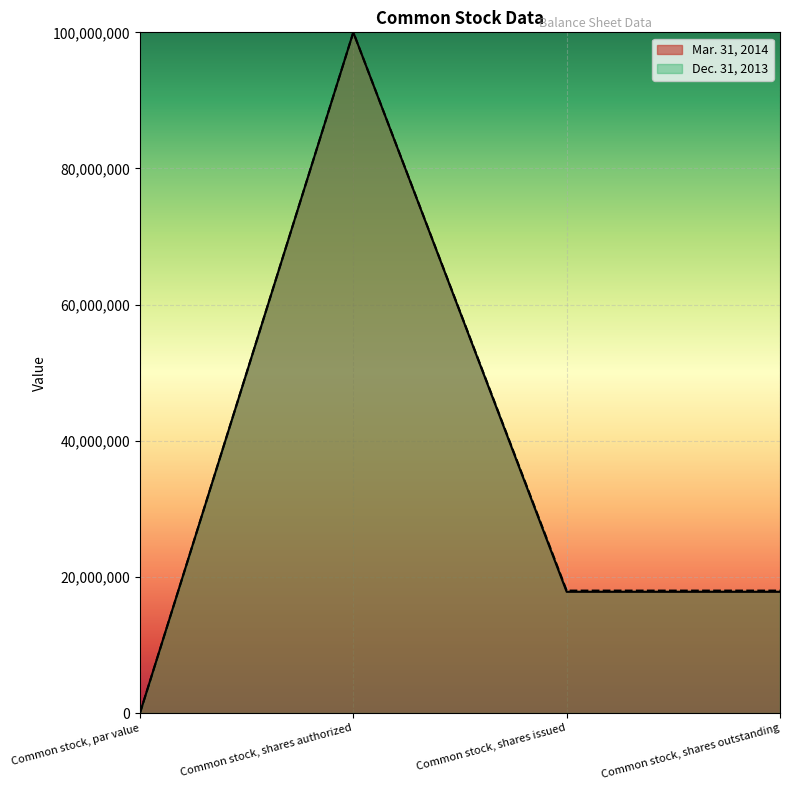

At which label does Mar. 31, 2014 reach its minimum?

Common stock, par value